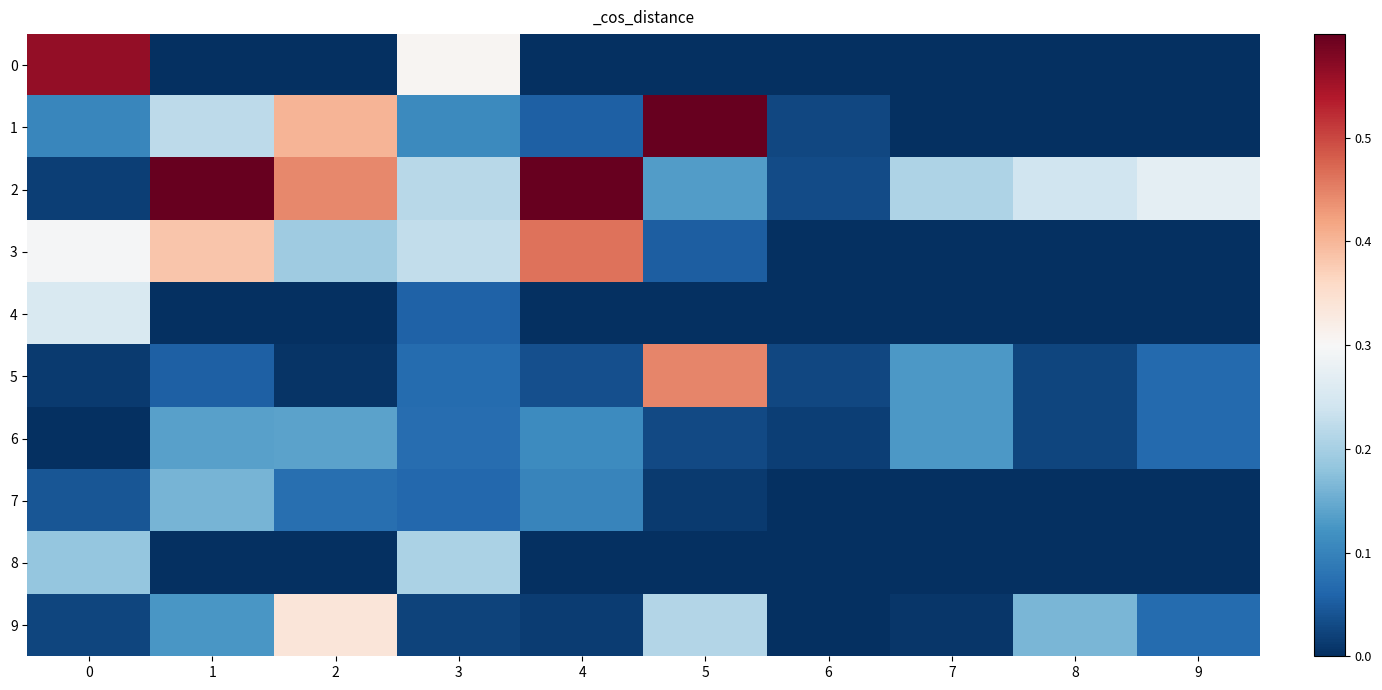

What is the total value across all series at 4?

1.4